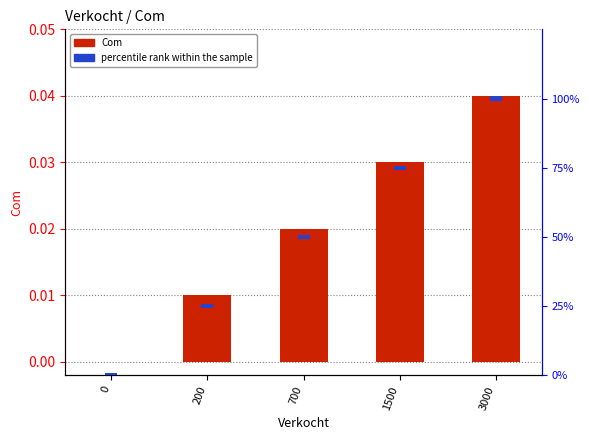

Are the bars horizontal?

No